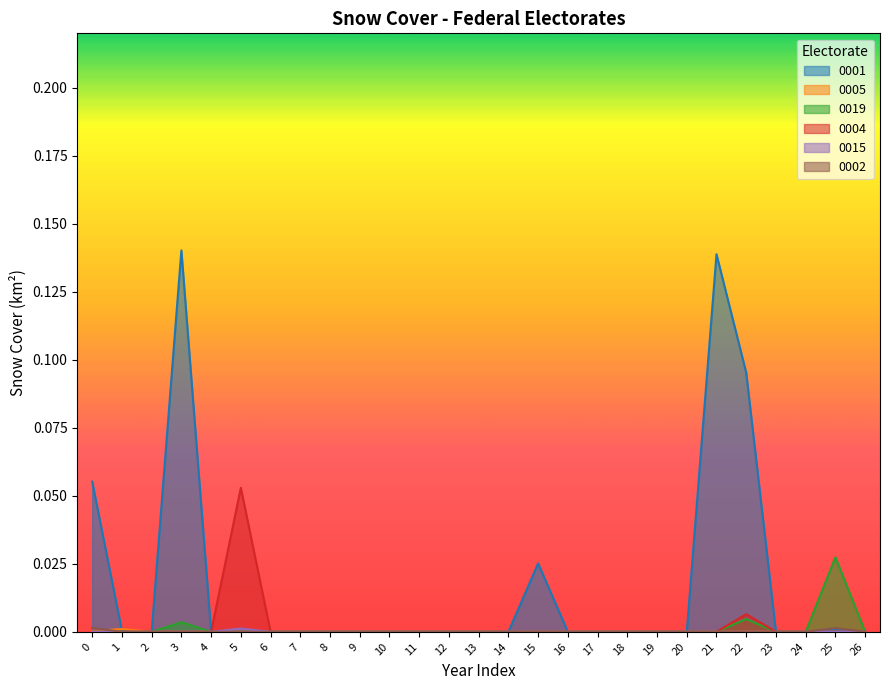

True or false: 0015 and 0004 cross at least once.

False